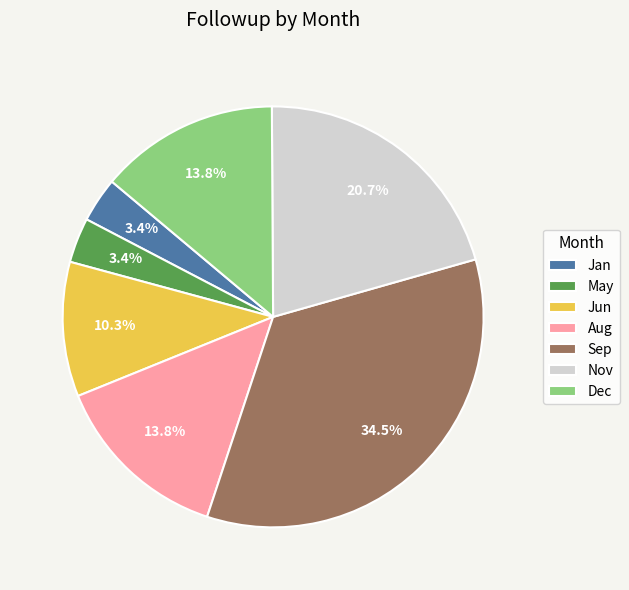

Approximately how many times larger is the value at Aug compared to Dec?

1.0